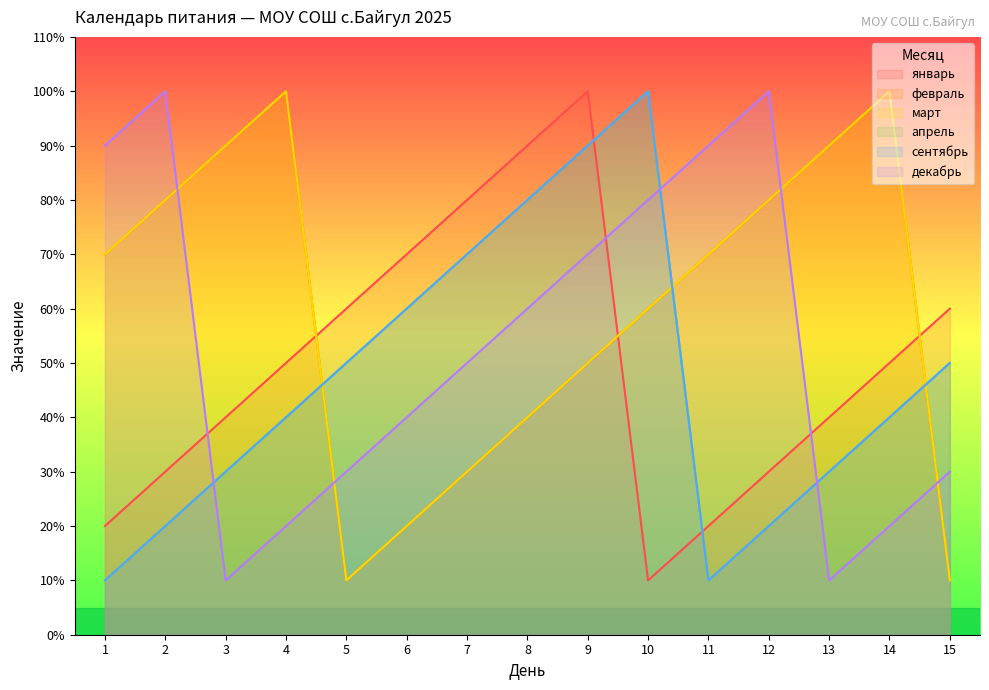

What is the value of the март point at the 10th from the left?

6